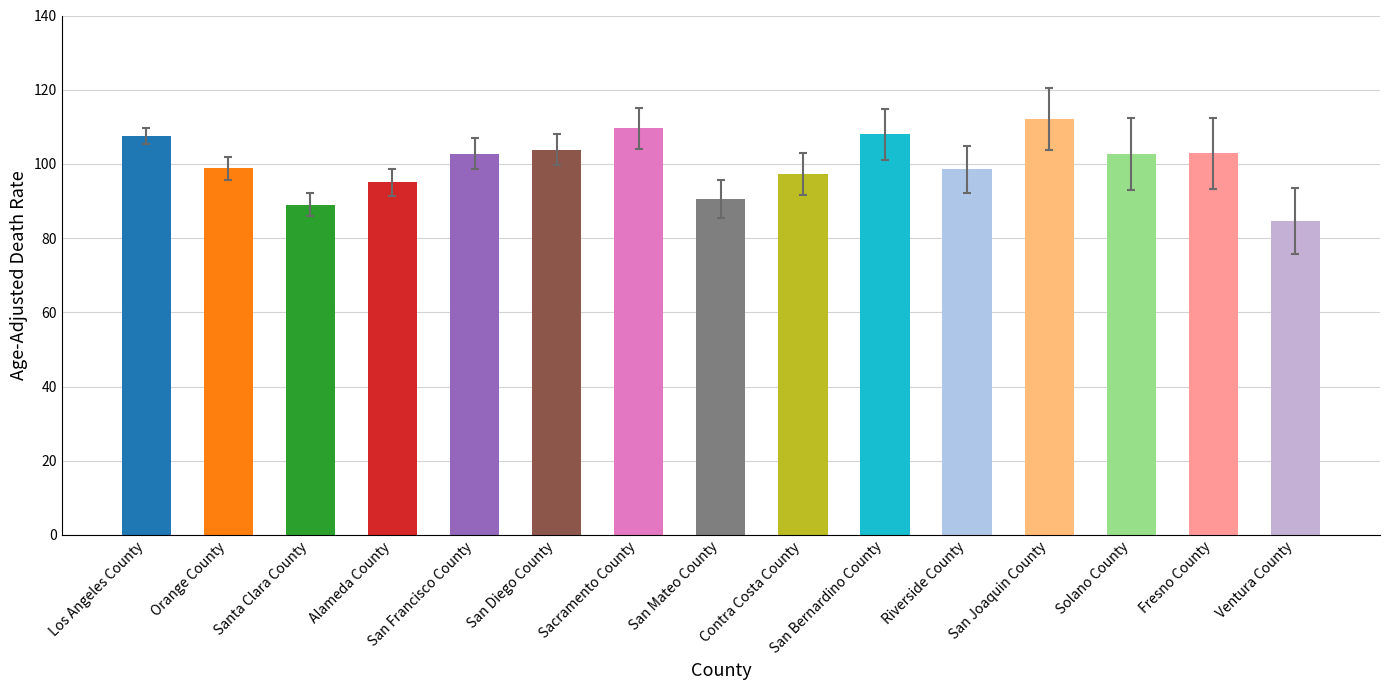

What is the approximate value at Sacramento County?

109.6